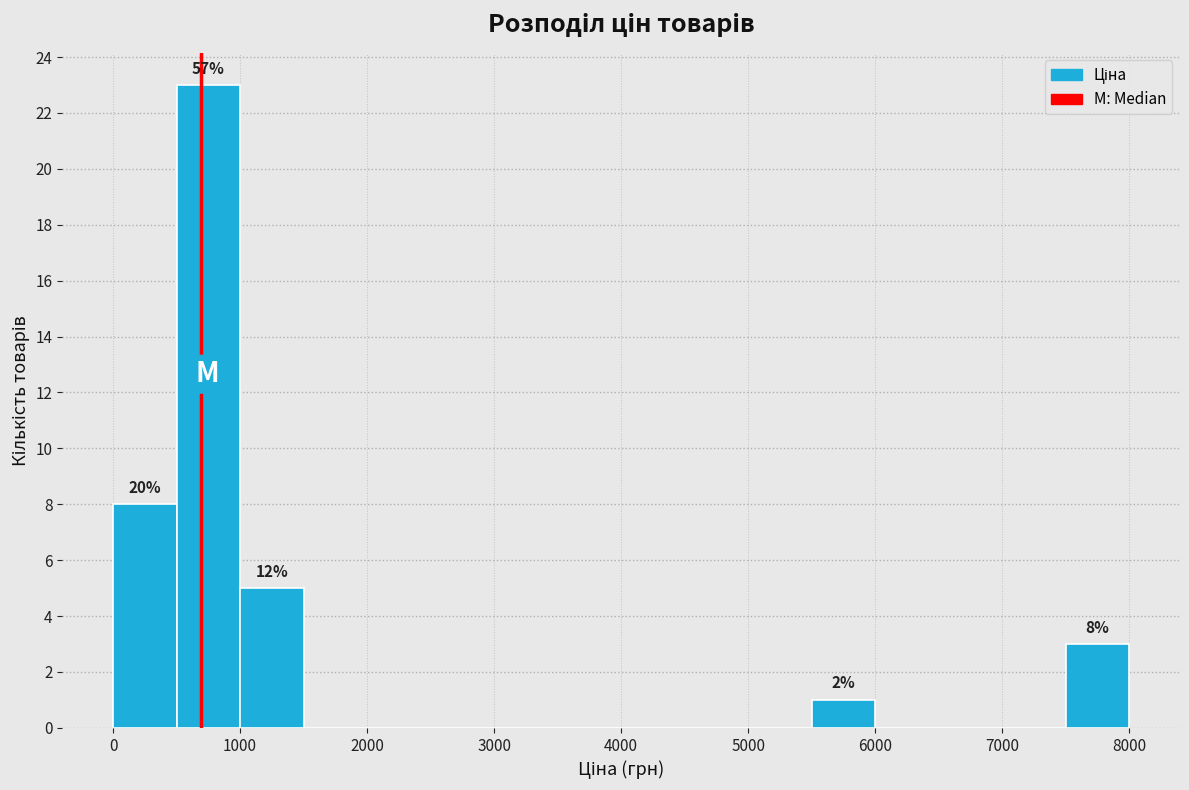

Over which range of the x-axis is the bar tallest?

500 to 1000